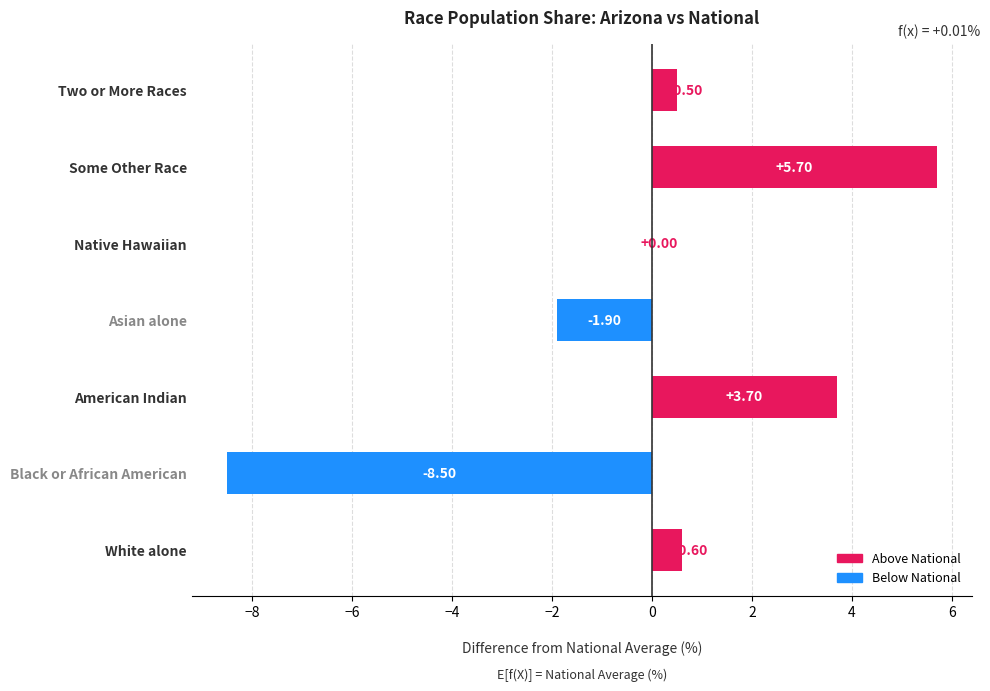

How many series are shown in this chart?

1